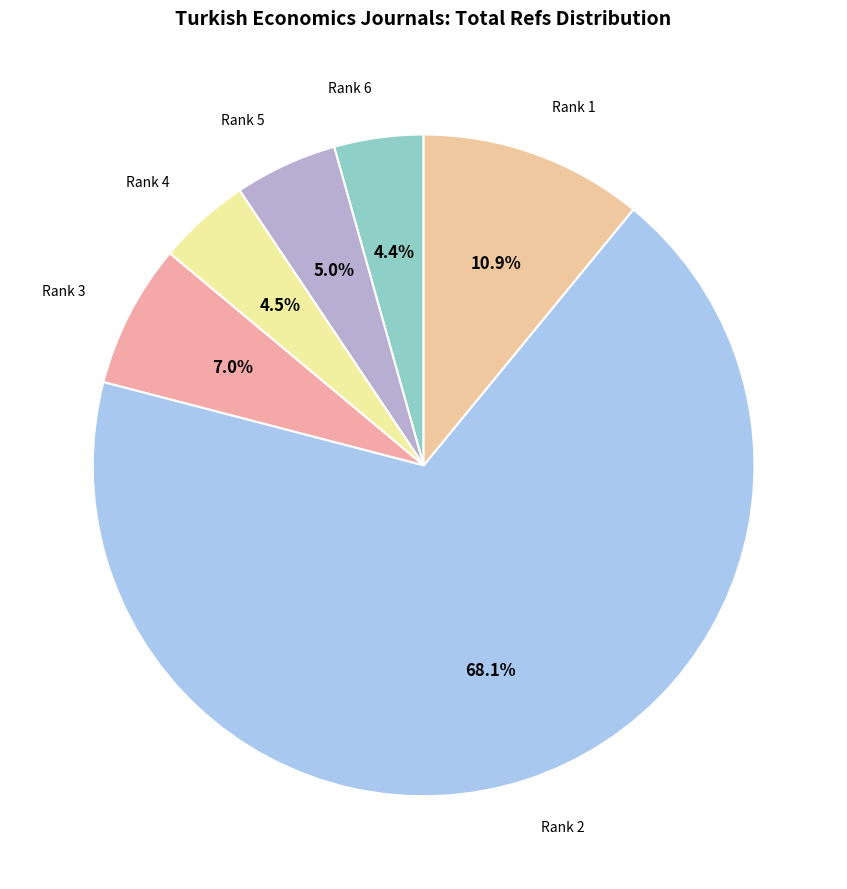

Does Rank 2 account for over 50% of the chart?

Yes